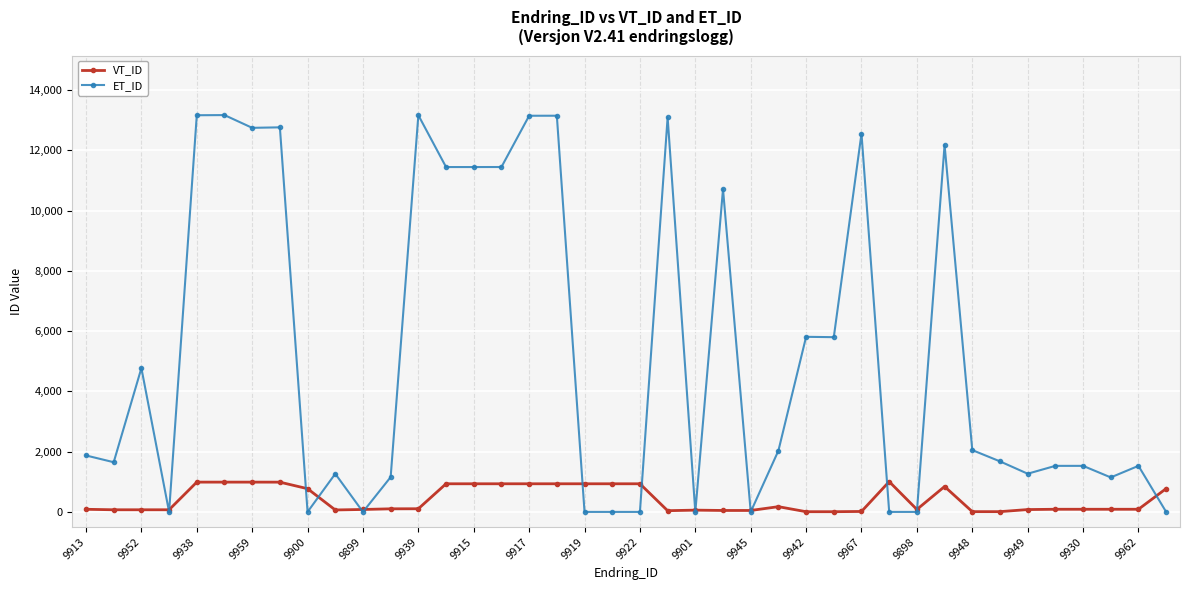

What is the maximum value shown in the chart?

13174